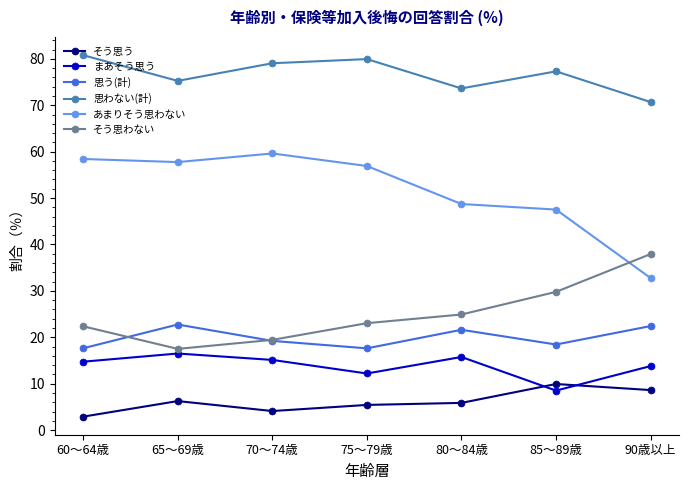

How many categories are shown in the chart?

7